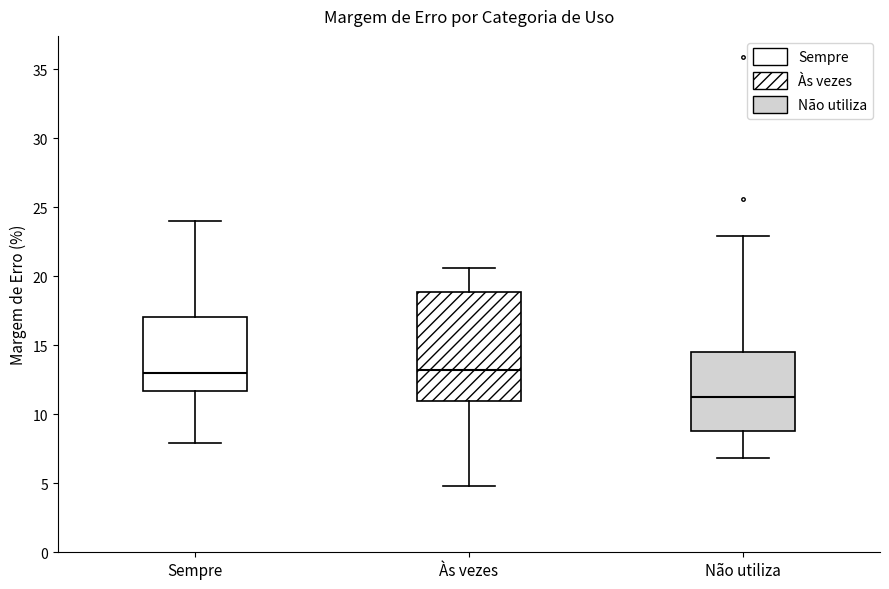

Reading left to right, transcribe this box plot: for each box, give where its median line is, the range the box spans, and where its two whiskers end, as read against the y-axis. The values are not printed on the chart, so give them approximately, as read against the axis.

Sempre: median 13.0, box 11.5 to 17.0, whiskers 8.0 to 24.0
Às vezes: median 13.0, box 11.0 to 19.0, whiskers 5.0 to 20.5
Não utiliza: median 11.5, box 9.0 to 14.5, whiskers 7.0 to 23.0